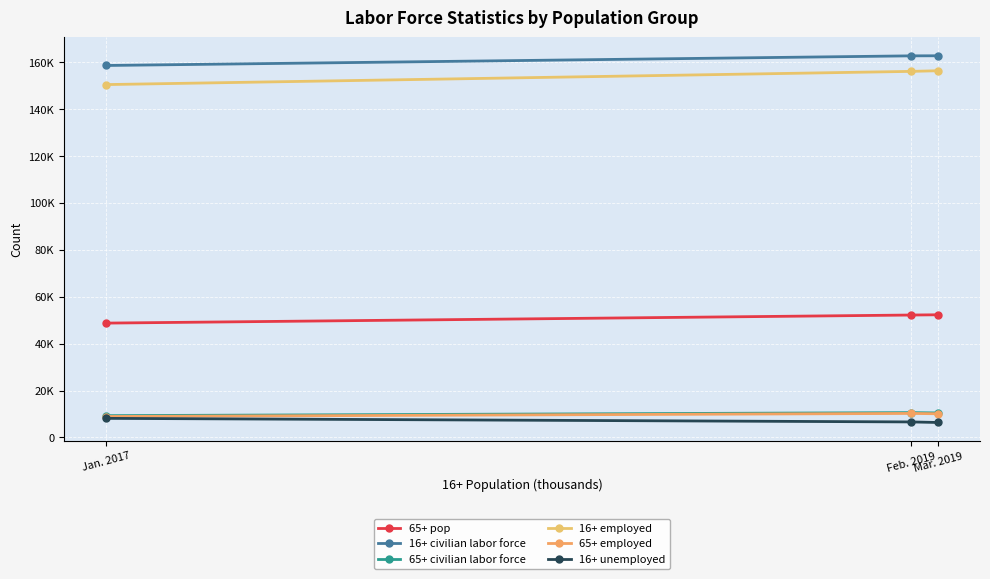

True or false: 65+ pop has a value of 73705 at Jan. 2017.

False